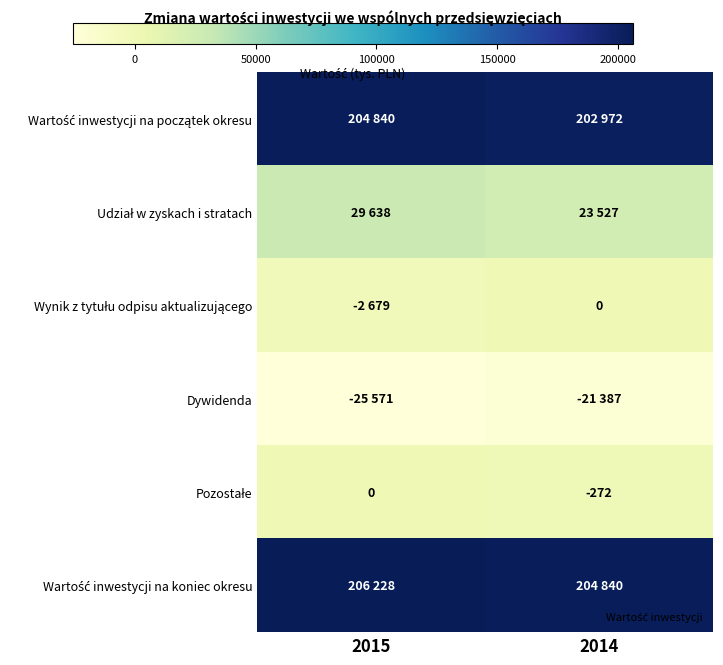

Which category has the lowest value in the Udział w zyskach i stratach series?

2014